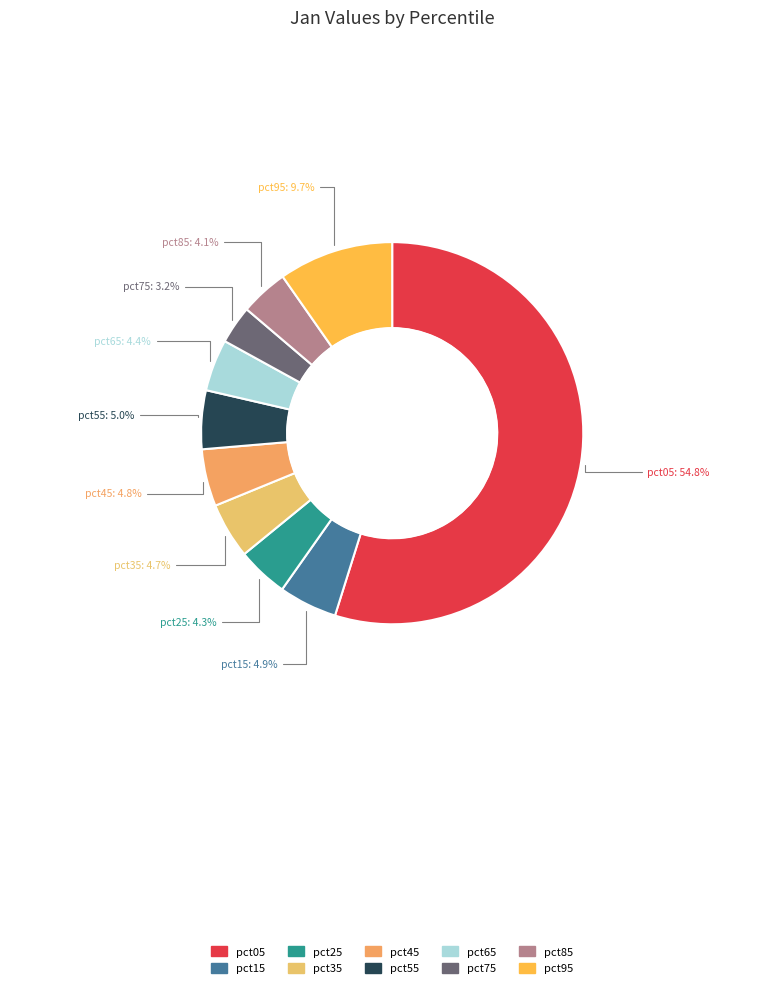

How many segments does this pie chart have?

10